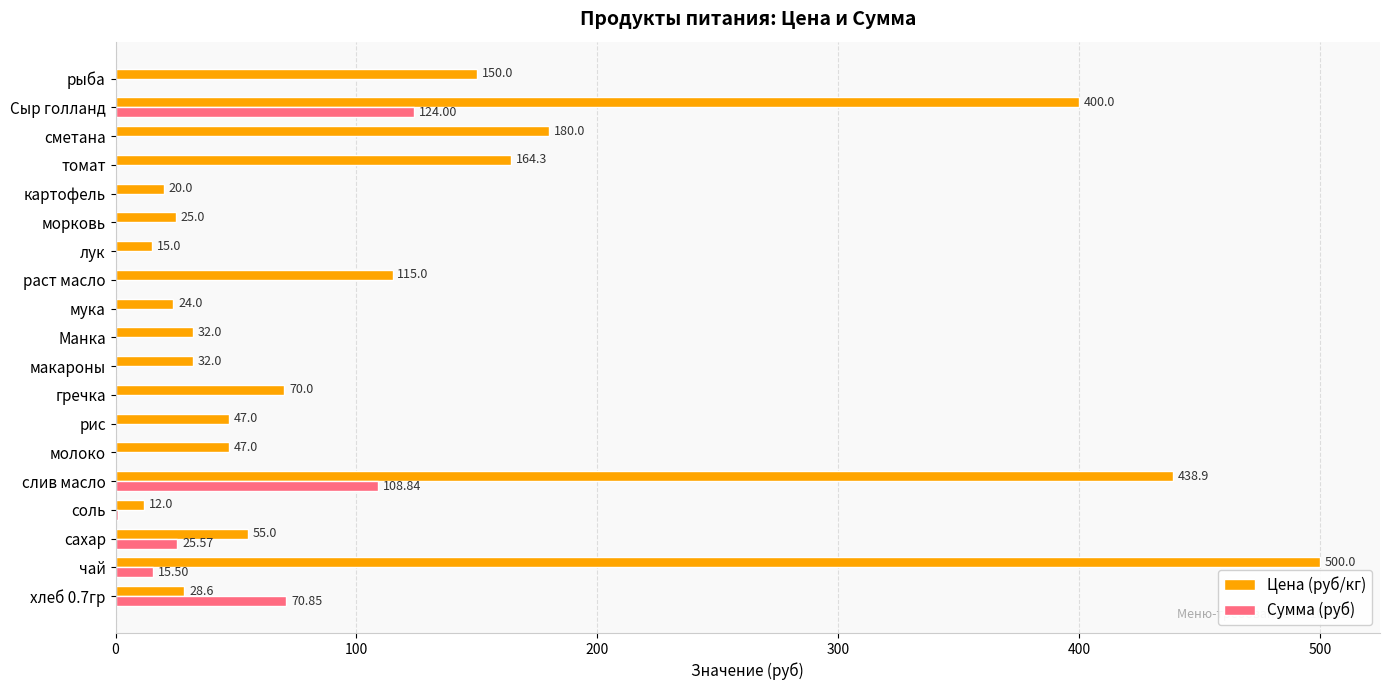

Between Манка and лук, which series saw the biggest shift?

Цена (руб/кг)